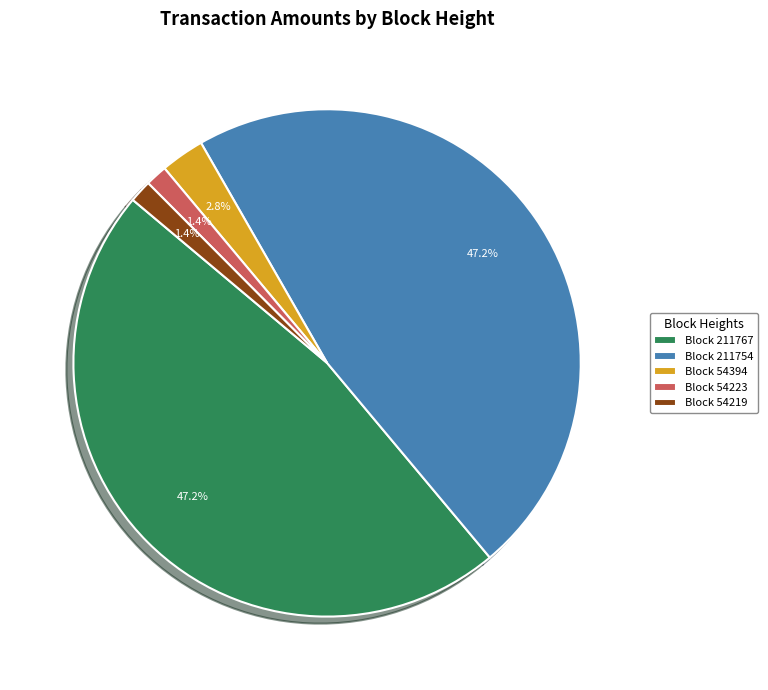

Does any single category account for the majority?

No